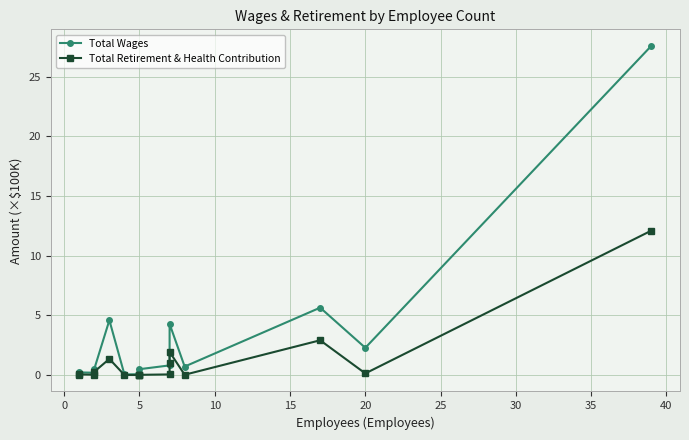

What is the total value across all series at 10?

0.8